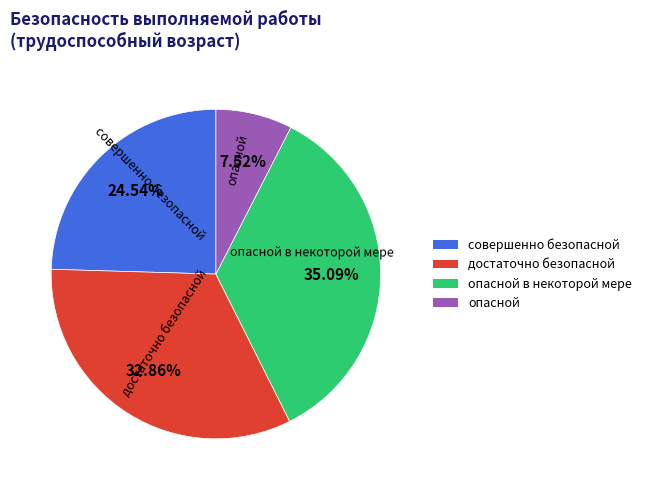

How many segments does this pie chart have?

4